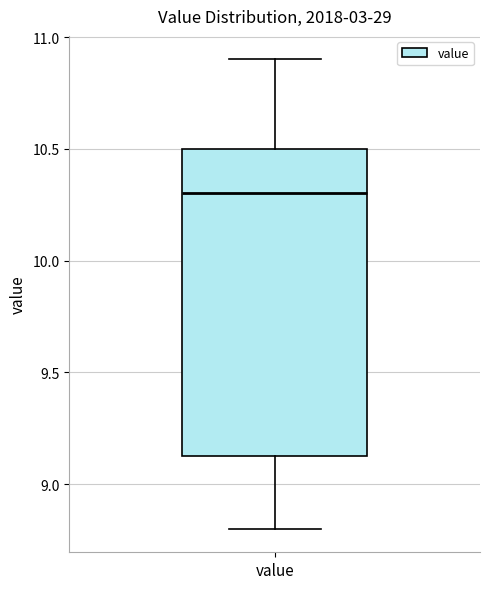

Transcribe this box plot: give where the median line is, the range the box spans, and where the two whiskers end, as read against the y-axis. The values are not printed on the chart, so give them approximately, as read against the axis.

median 10.30, box 9.15 to 10.50, whiskers 8.80 to 10.90